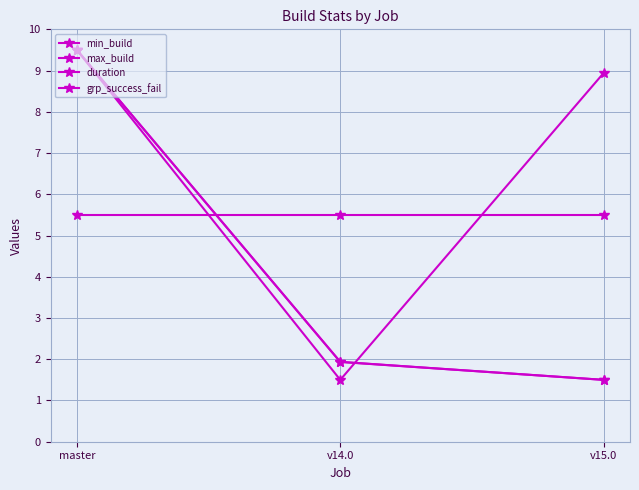

Count the number of data series in this chart.

4